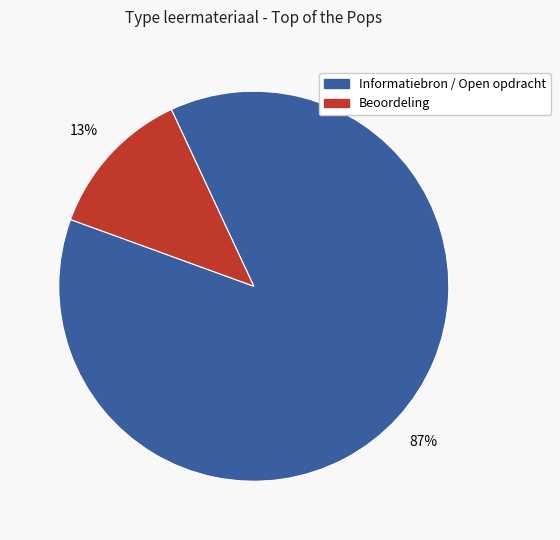

Does any single category account for the majority?

Yes